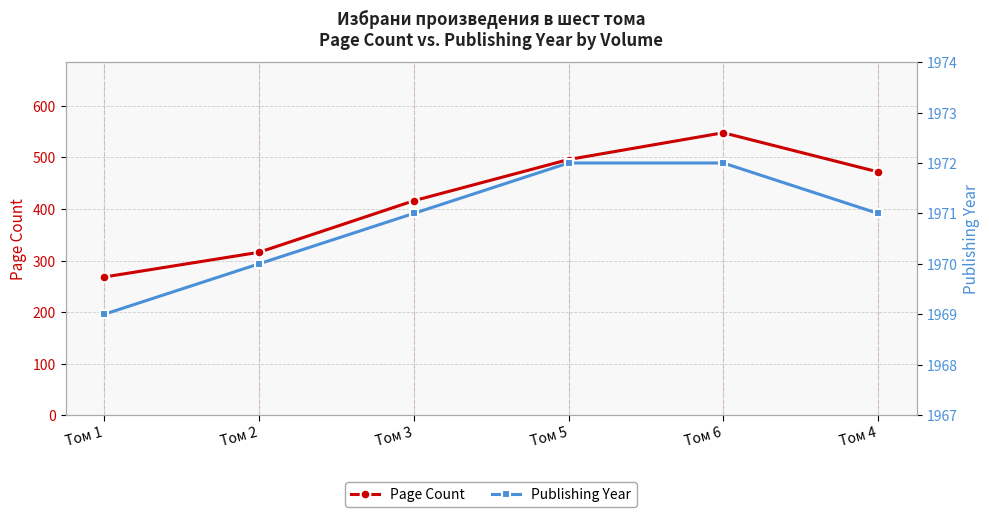

Which label corresponds to the largest value in the chart?

Том 5